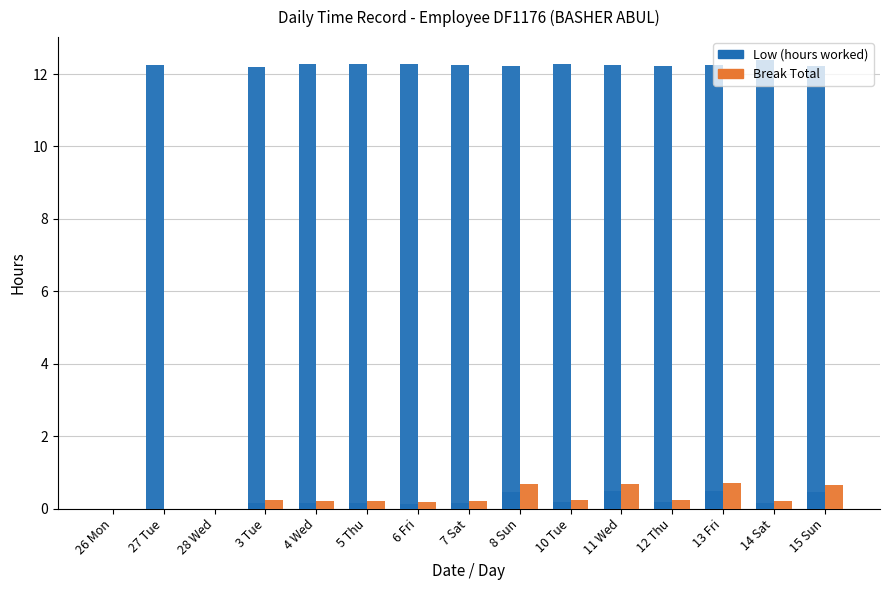

Reading right to left, transcribe all the data shown in this chart.

Low (hours worked): 15 Sun=12.2	14 Sat=12.4	13 Fri=12.3	12 Thu=12.2	11 Wed=12.2	10 Tue=12.3	8 Sun=12.2	7 Sat=12.2	6 Fri=12.3	5 Thu=12.3	4 Wed=12.3	3 Tue=12.2	28 Wed=0.0	27 Tue=12.2	26 Mon=0.0
Break Total: 15 Sun=0.7	14 Sat=0.2	13 Fri=0.7	12 Thu=0.2	11 Wed=0.7	10 Tue=0.2	8 Sun=0.7	7 Sat=0.2	6 Fri=0.2	5 Thu=0.2	4 Wed=0.2	3 Tue=0.2	28 Wed=0.0	27 Tue=0.0	26 Mon=0.0